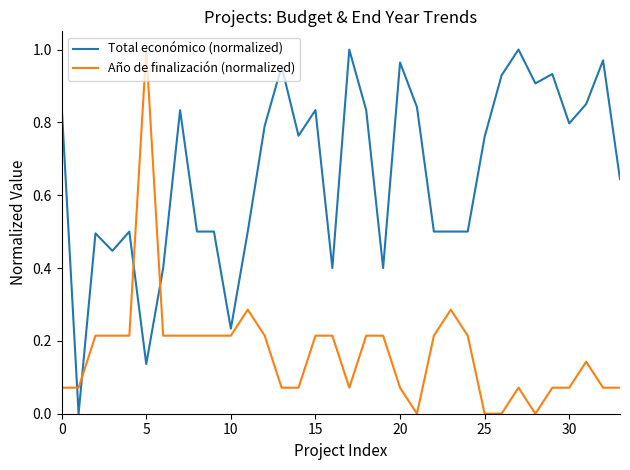

Rank the series by their average value, from lowest to highest.

Año de finalización (normalized), Total económico (normalized)